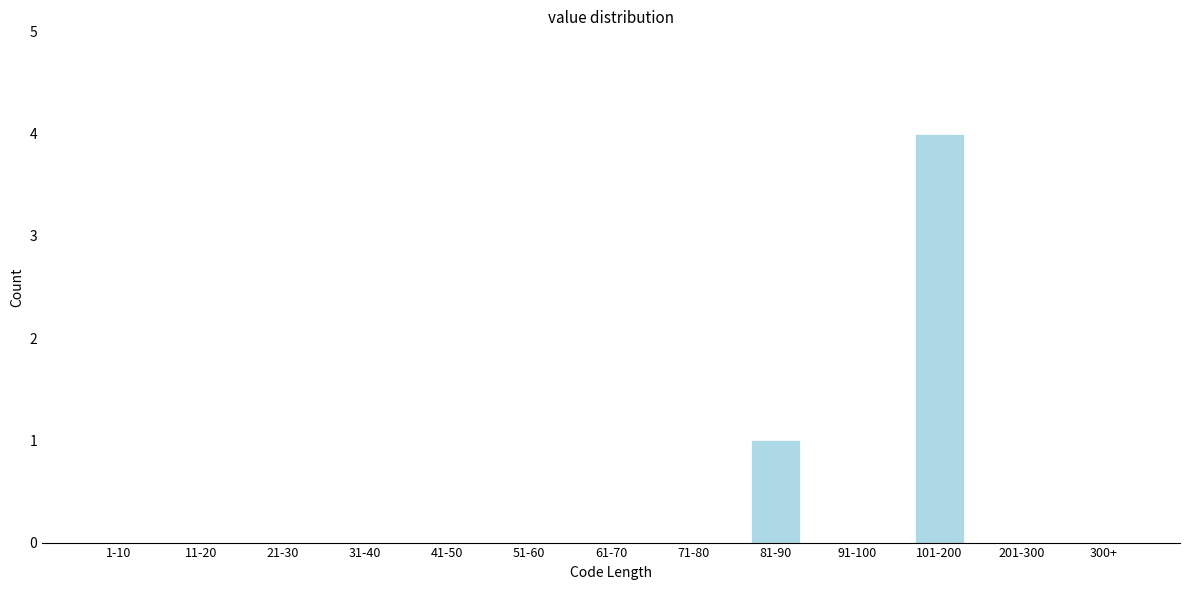

Reading right to left, transcribe all the data shown in this chart.

300+=0	201-300=0	101-200=4	91-100=0	81-90=1	71-80=0	61-70=0	51-60=0	41-50=0	31-40=0	21-30=0	11-20=0	1-10=0